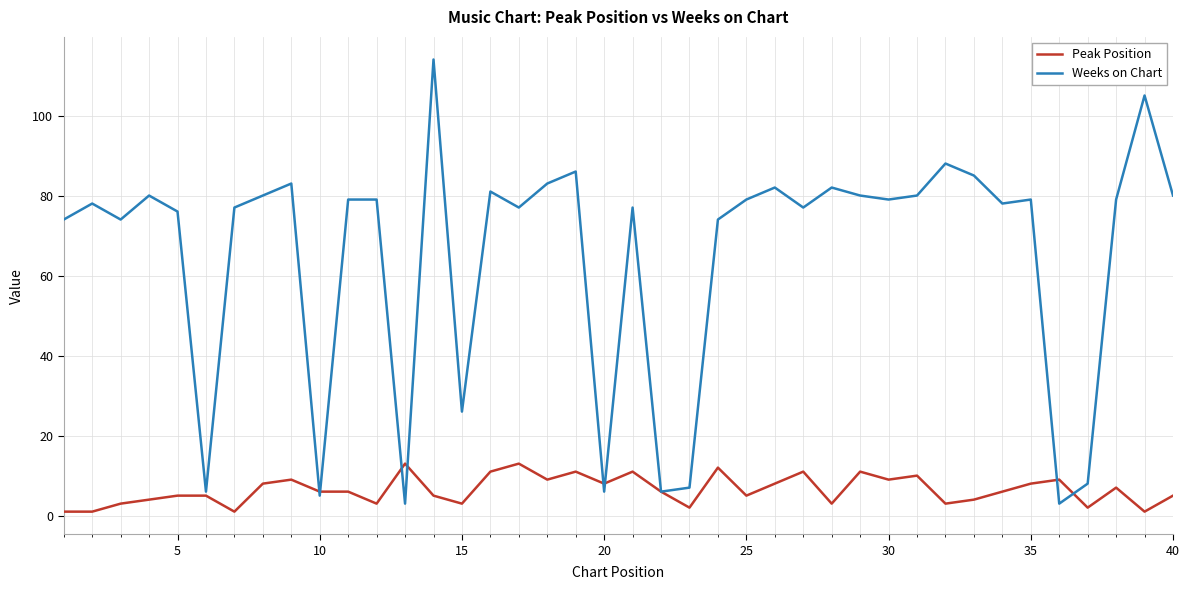

Rank the series by their maximum value, from lowest to highest.

Peak Position, Weeks on Chart